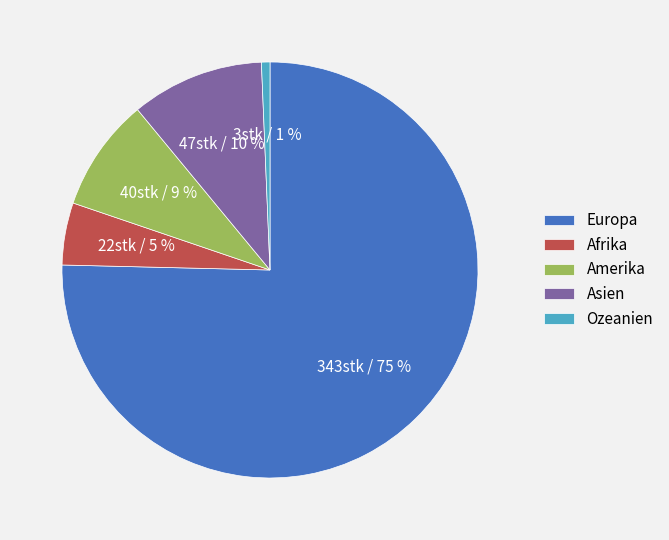

To the nearest percent, what is the combined percentage of Amerika and Europa?

84%